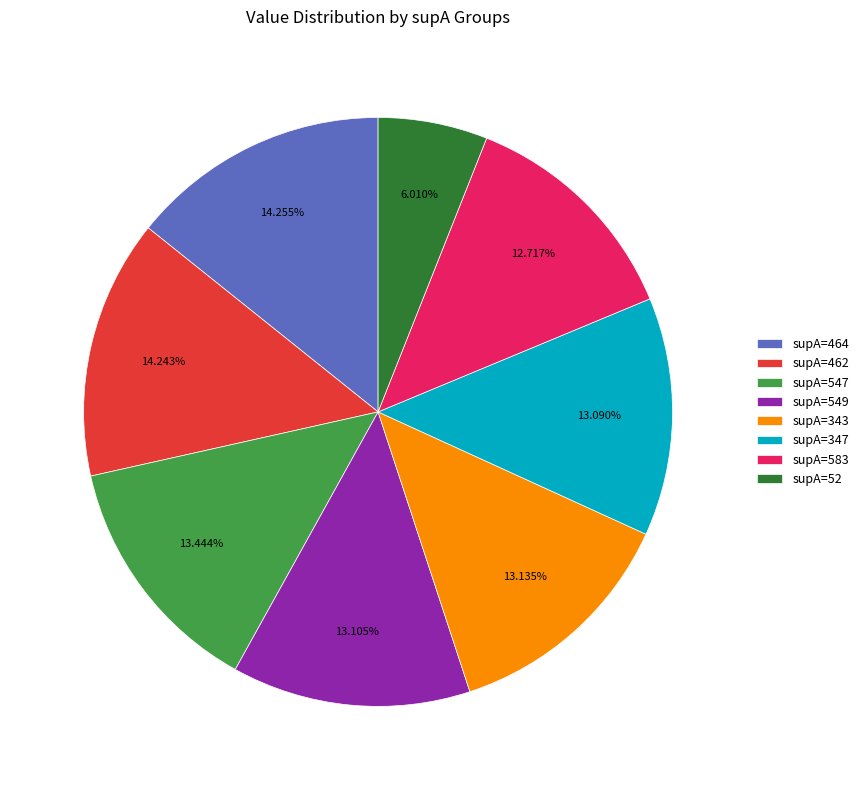

Which slice is the smallest?

supA=52